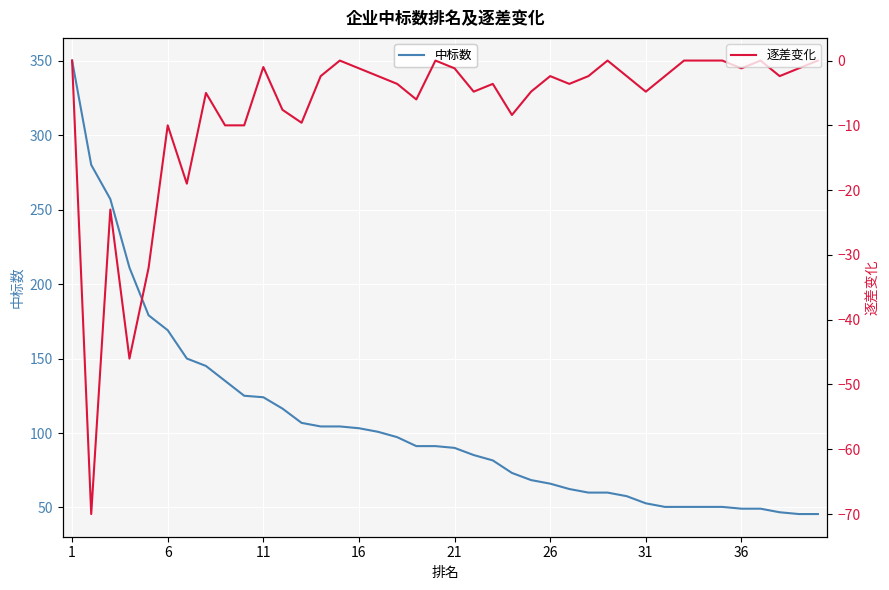

How many distinct data groups are displayed?

2